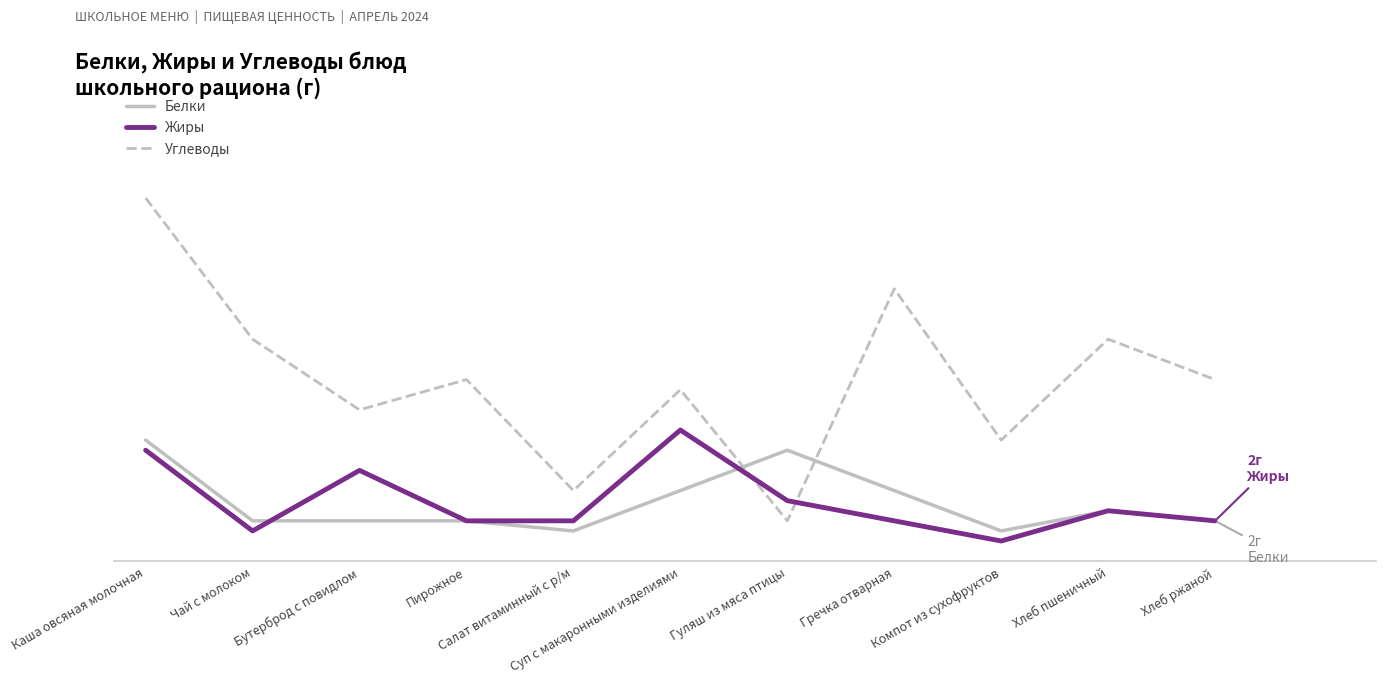

What is the sum of all Жиры values?

43